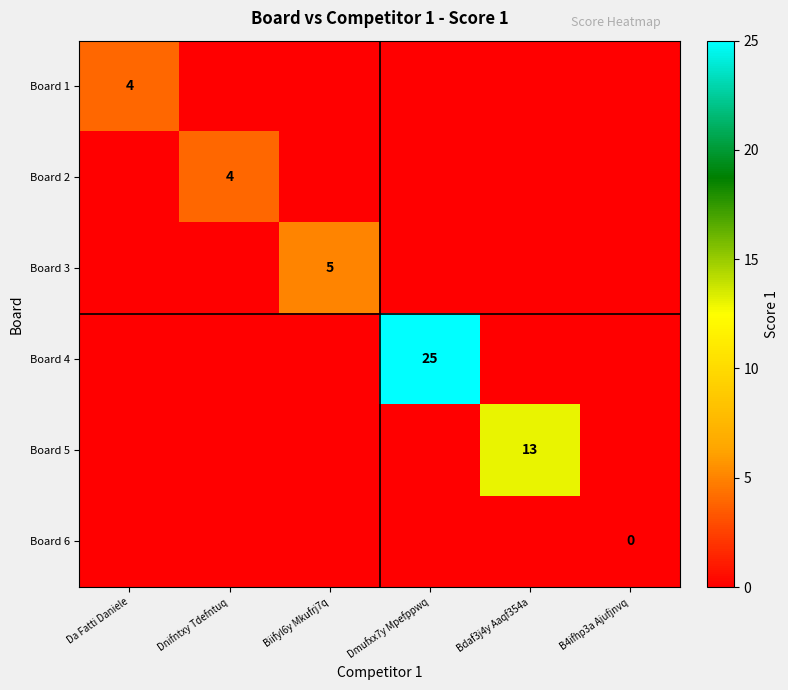

What is the difference between the Board 1 values at Da Fatti Daniele and Dnifntxy Tdefntuq?

4